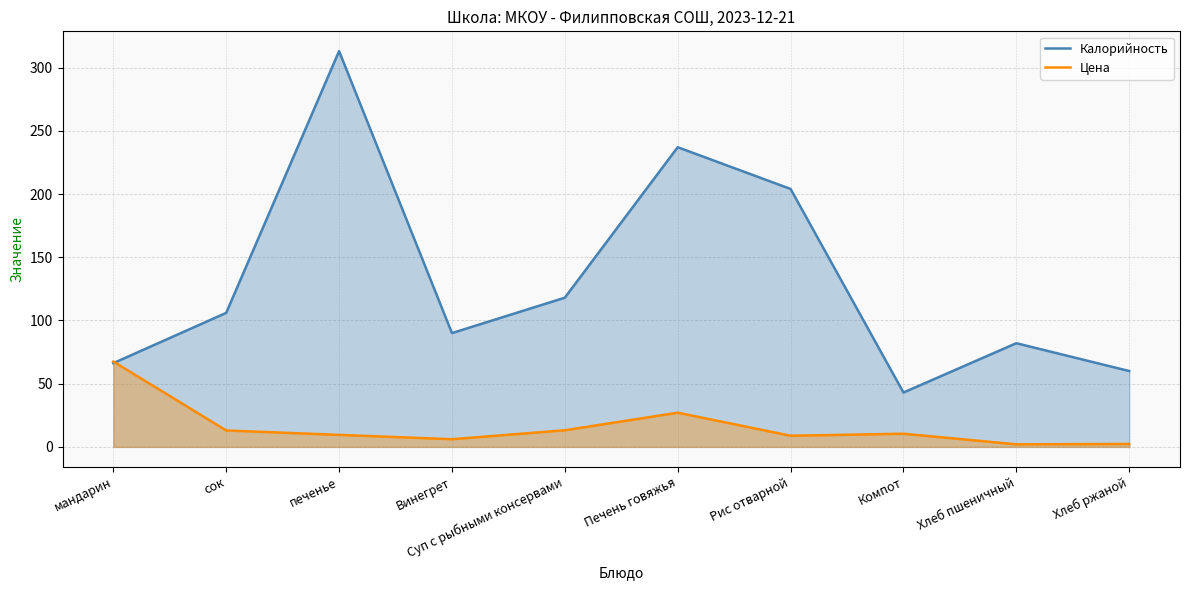

Which series changed the most between сок and Винегрет?

Калорийность